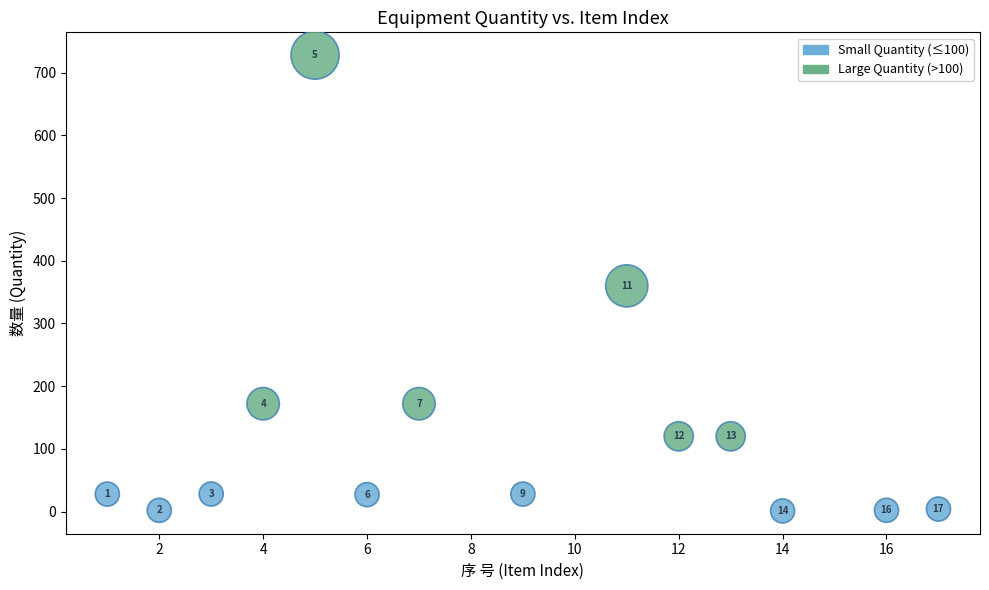

What is the range of Y values (max minus min)?

727.0